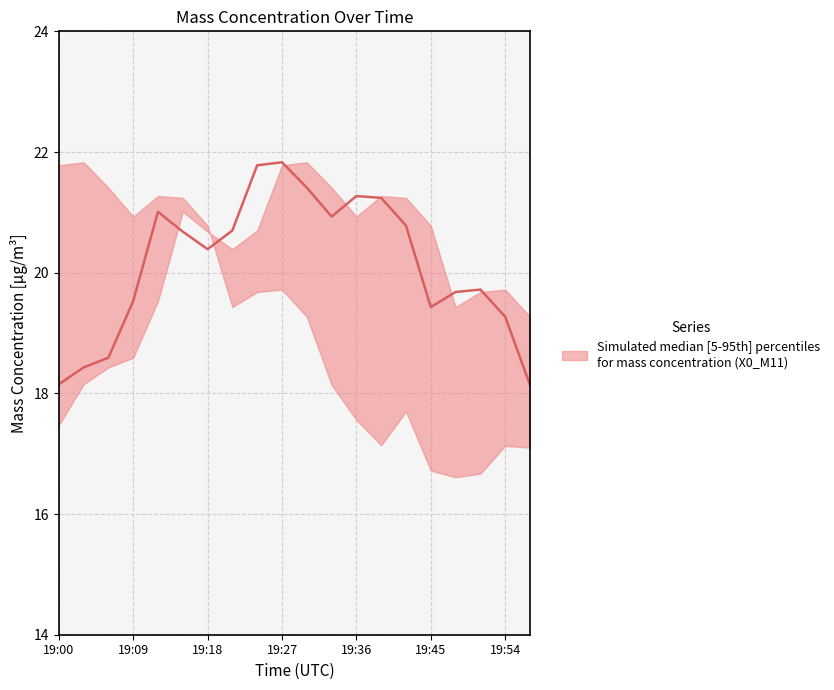

At which category is the sum across all series the highest?

19:27